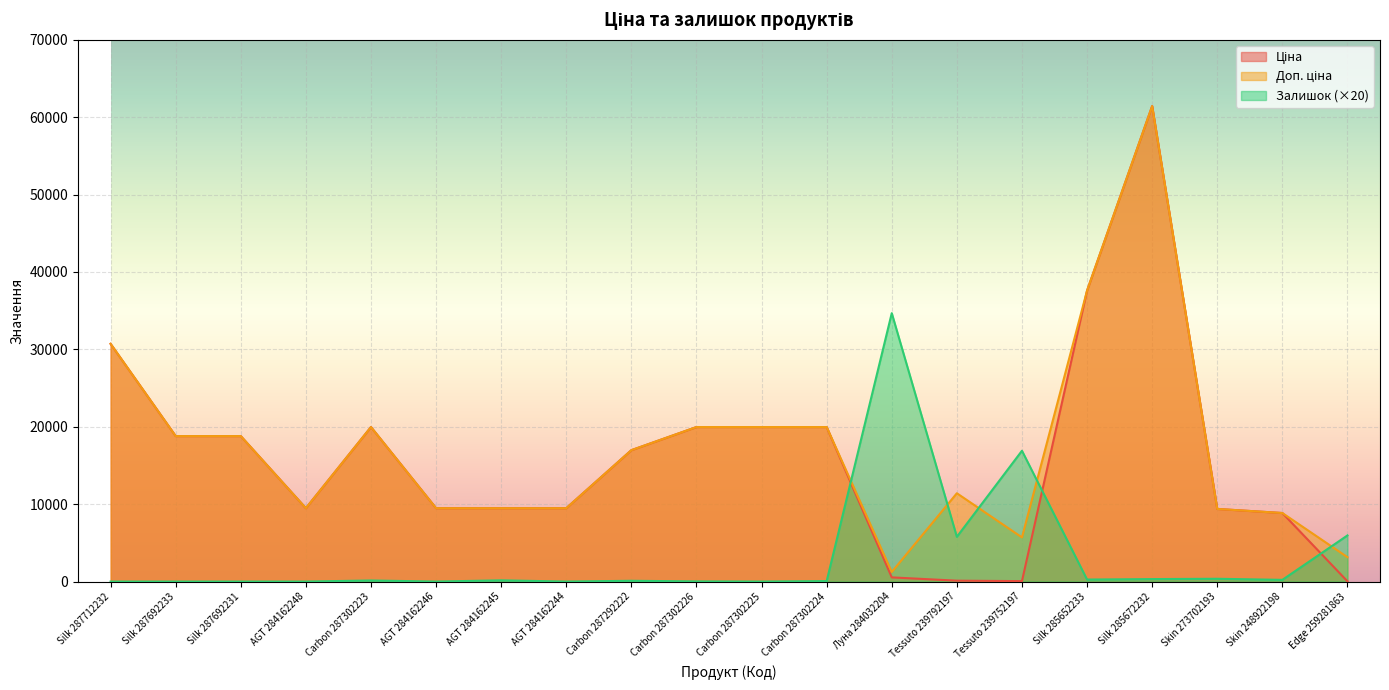

Is the value of Ціна at Carbon 287302223 greater than the value of Залишок at Skin 273702193?

Yes